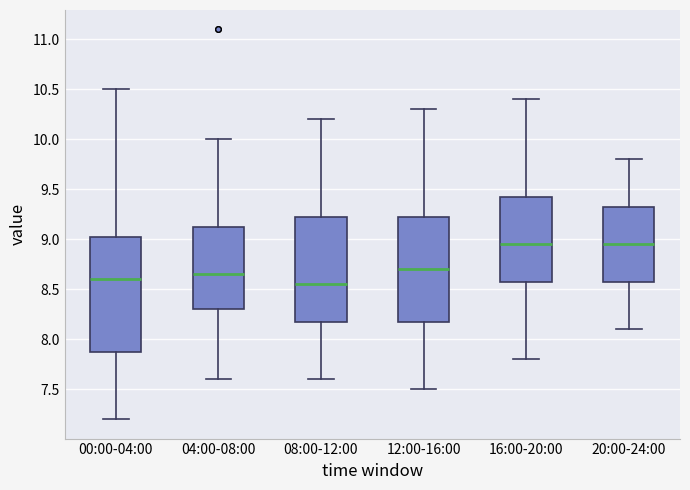

Reading left to right, transcribe this box plot: for each box, give where its median line is, the range the box spans, and where its two whiskers end, as read against the y-axis. The values are not printed on the chart, so give them approximately, as read against the axis.

00:00-04:00: median 8.60, box 7.90 to 9.05, whiskers 7.20 to 10.50
04:00-08:00: median 8.65, box 8.30 to 9.15, whiskers 7.60 to 10.00
08:00-12:00: median 8.55, box 8.20 to 9.25, whiskers 7.60 to 10.20
12:00-16:00: median 8.70, box 8.20 to 9.25, whiskers 7.50 to 10.30
16:00-20:00: median 8.95, box 8.60 to 9.45, whiskers 7.80 to 10.40
20:00-24:00: median 8.95, box 8.60 to 9.35, whiskers 8.10 to 9.80